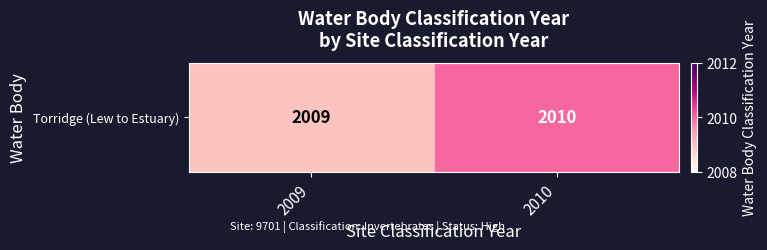

What is the sum of the values at 2010 and 2009?

4019